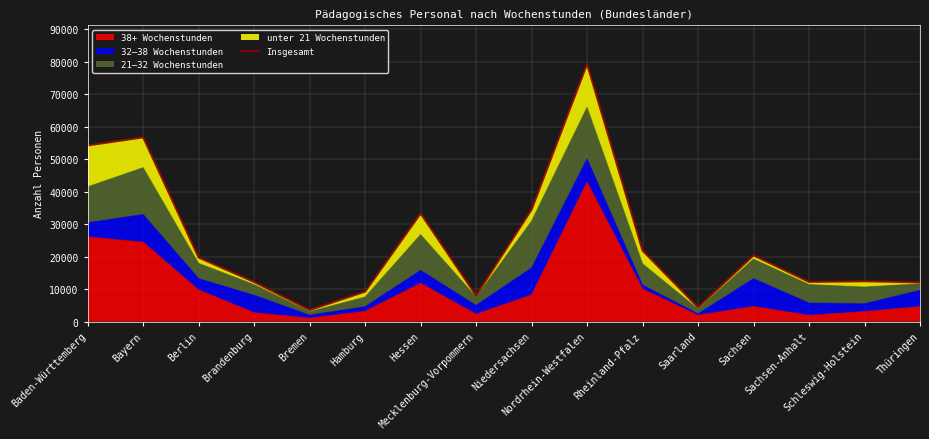

What is the label of the 8th point from the left?

Mecklenburg-Vorpommern